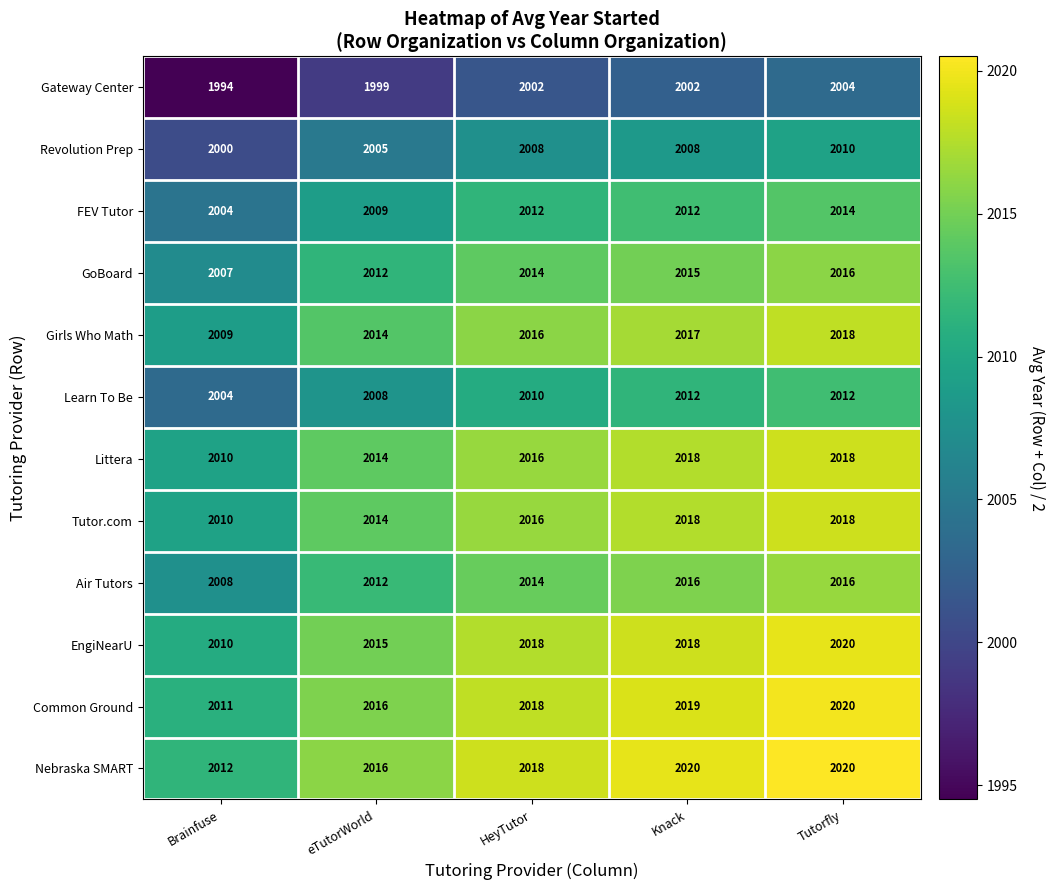

At which category is the sum across all series the highest?

Tutorfly